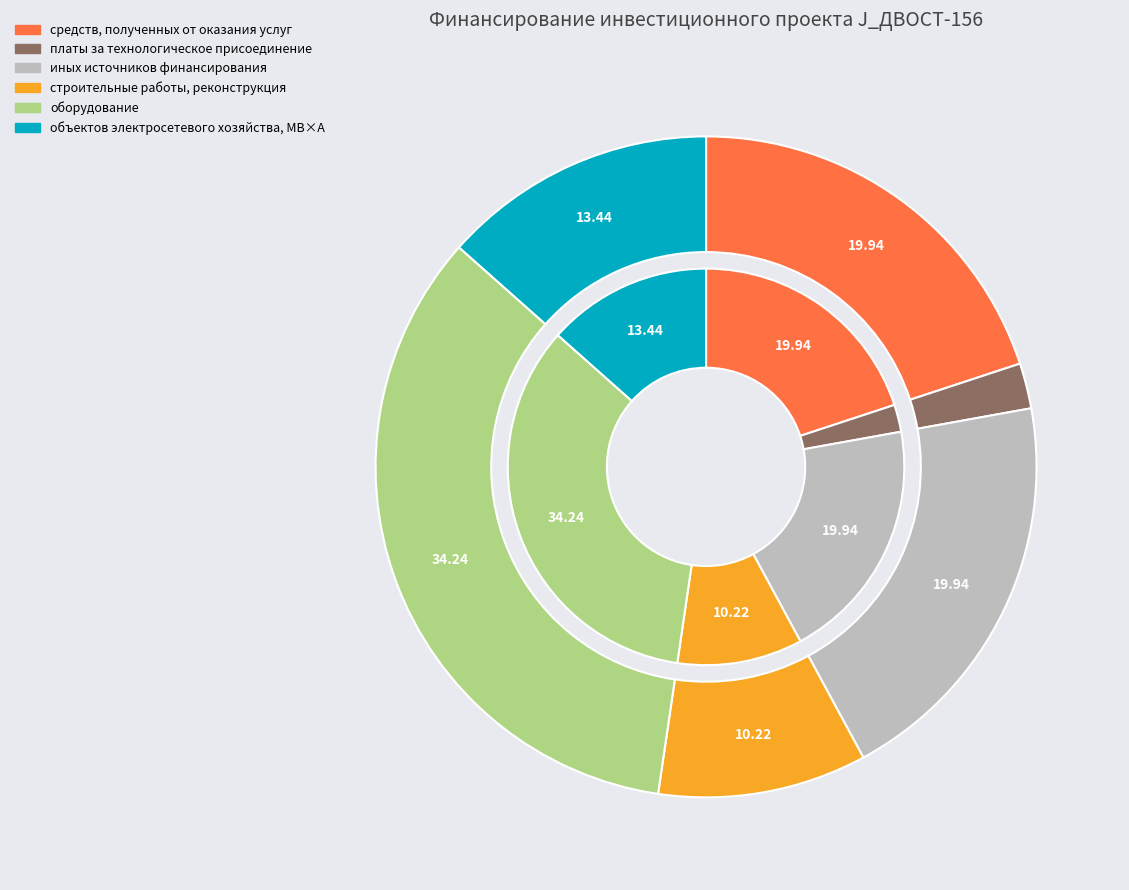

Which slice is the largest?

оборудование